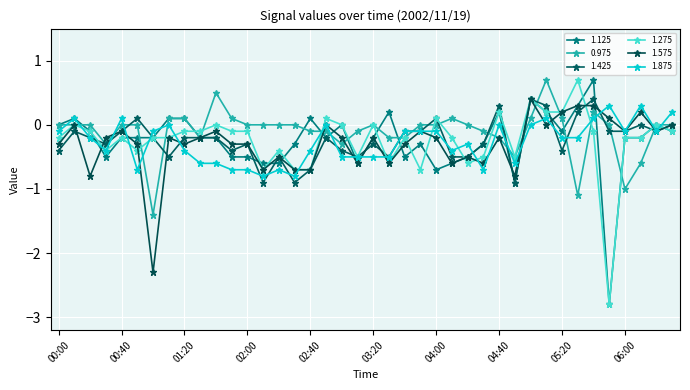

Where does the 1.125 series first go above 0?

00:10